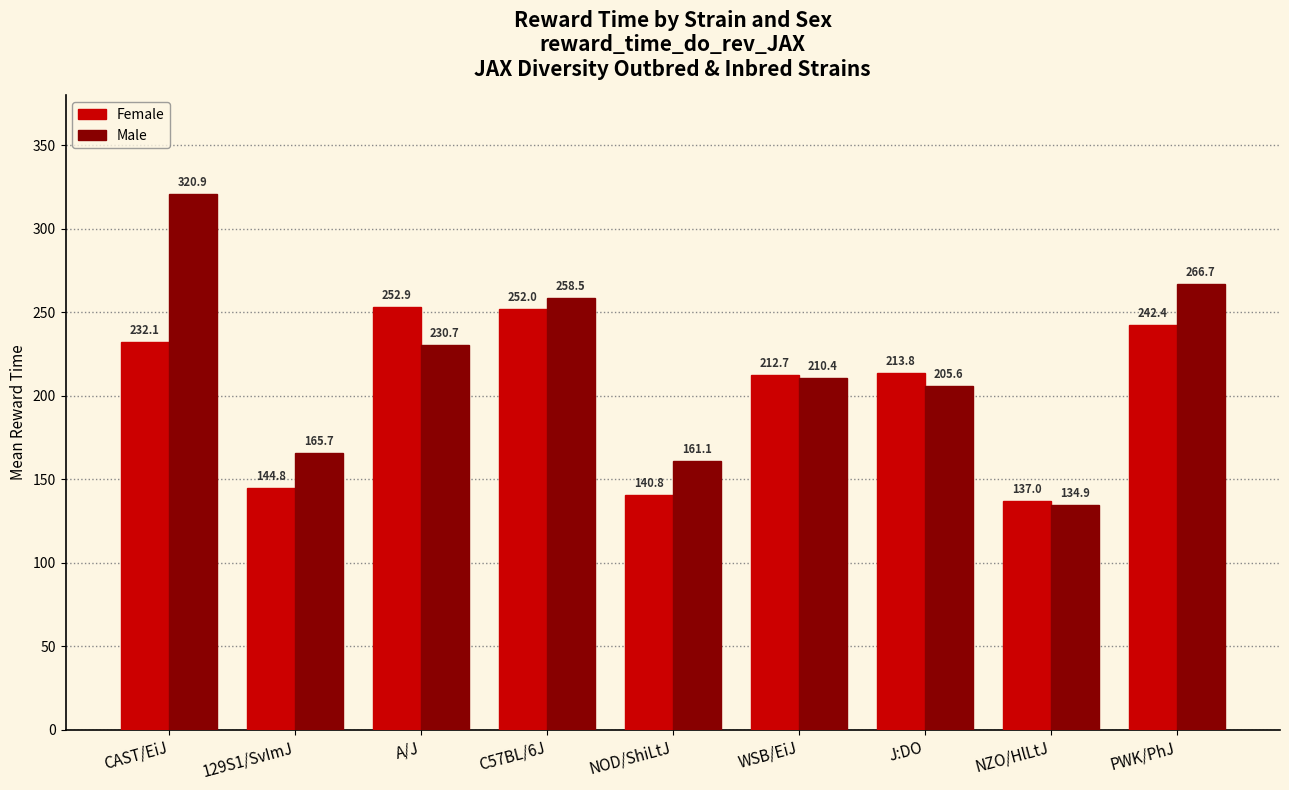

What is the value of the Female bar at the 4th from the left?

252.0